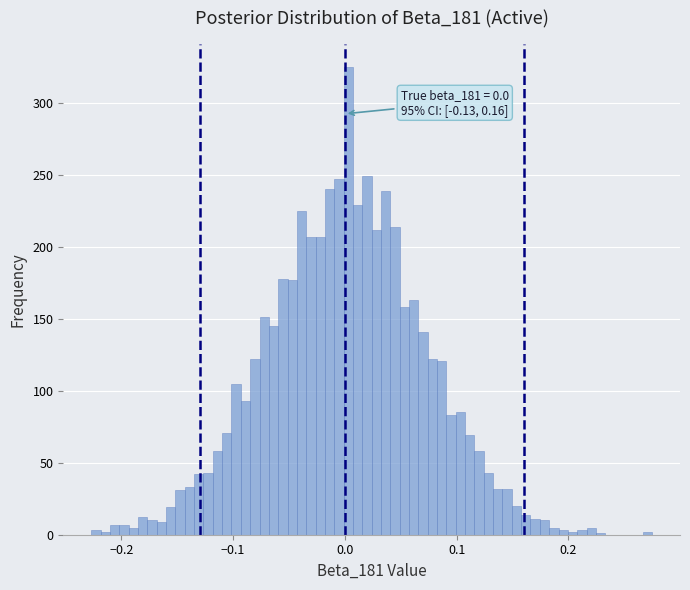

Read against the x-axis, roughly where is the centre of the tallest bar?

0.00